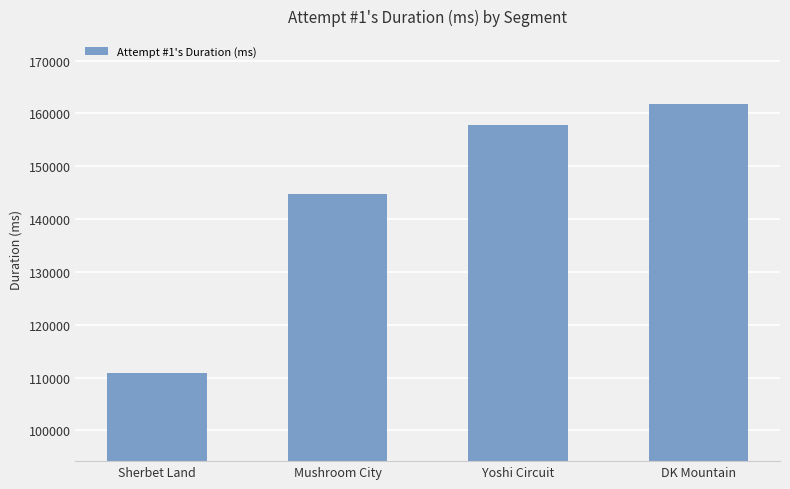

What is the label of the 3rd bar from the right?

Mushroom City